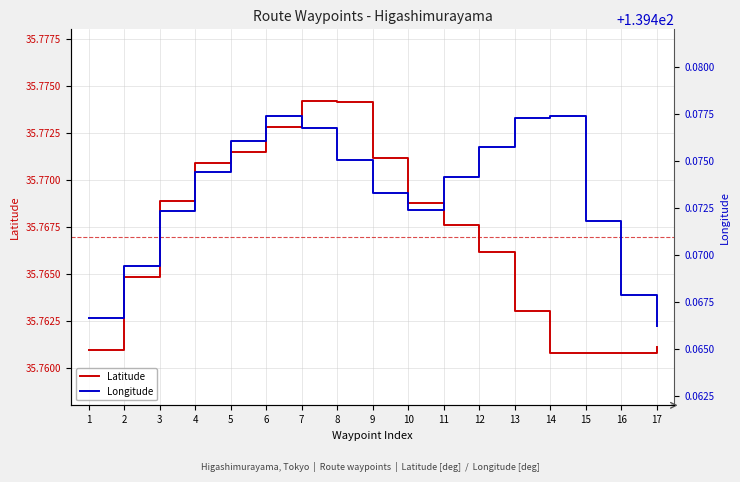

Which series has the largest range (max minus min)?

Latitude